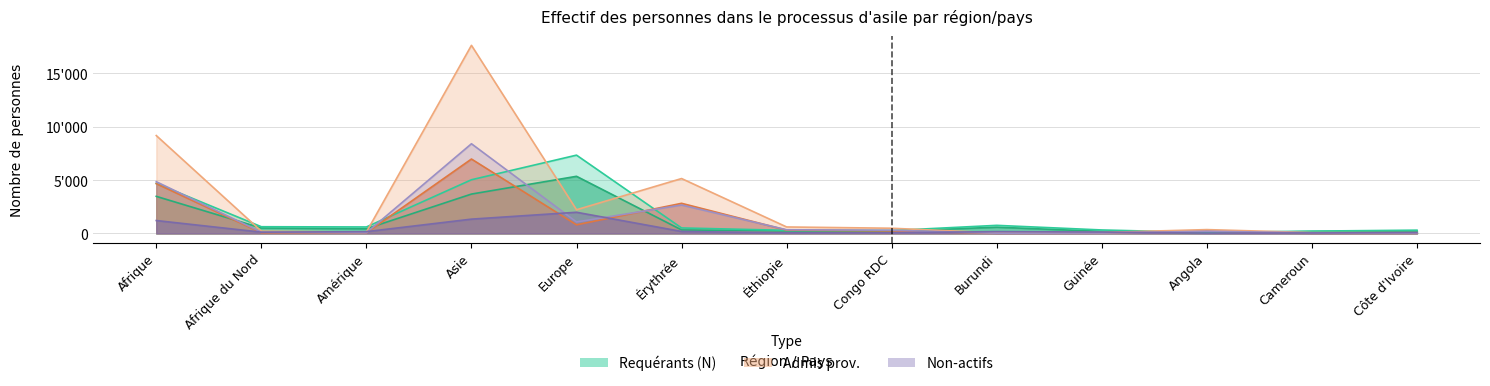

What is the value of the Actifs Admis prov. point at the 7th from the left?

312